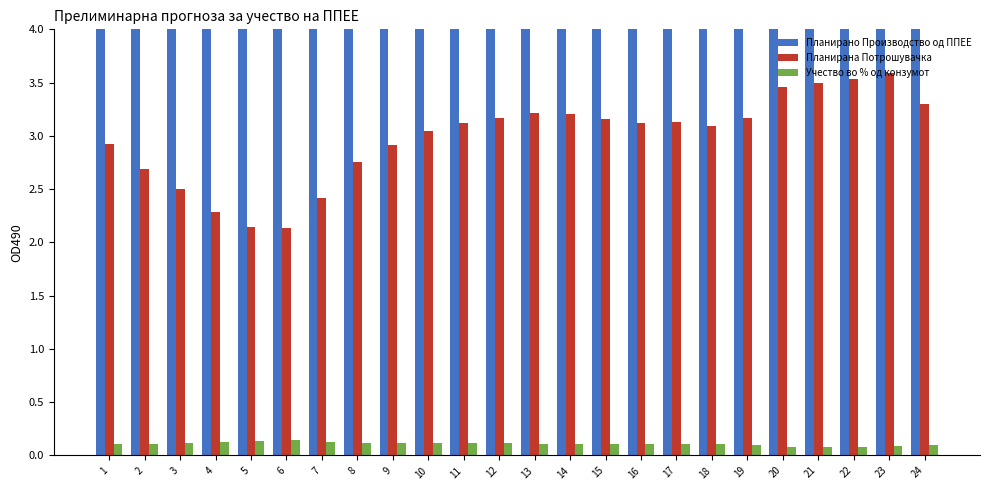

How many bars are there in each group?

3